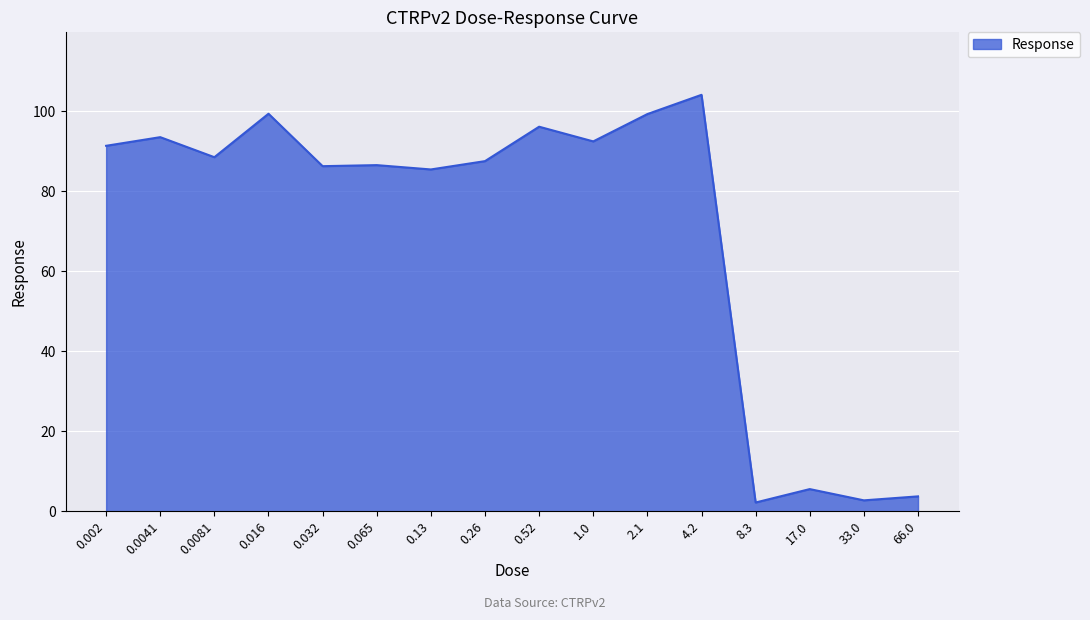

What is the average value?

70.3